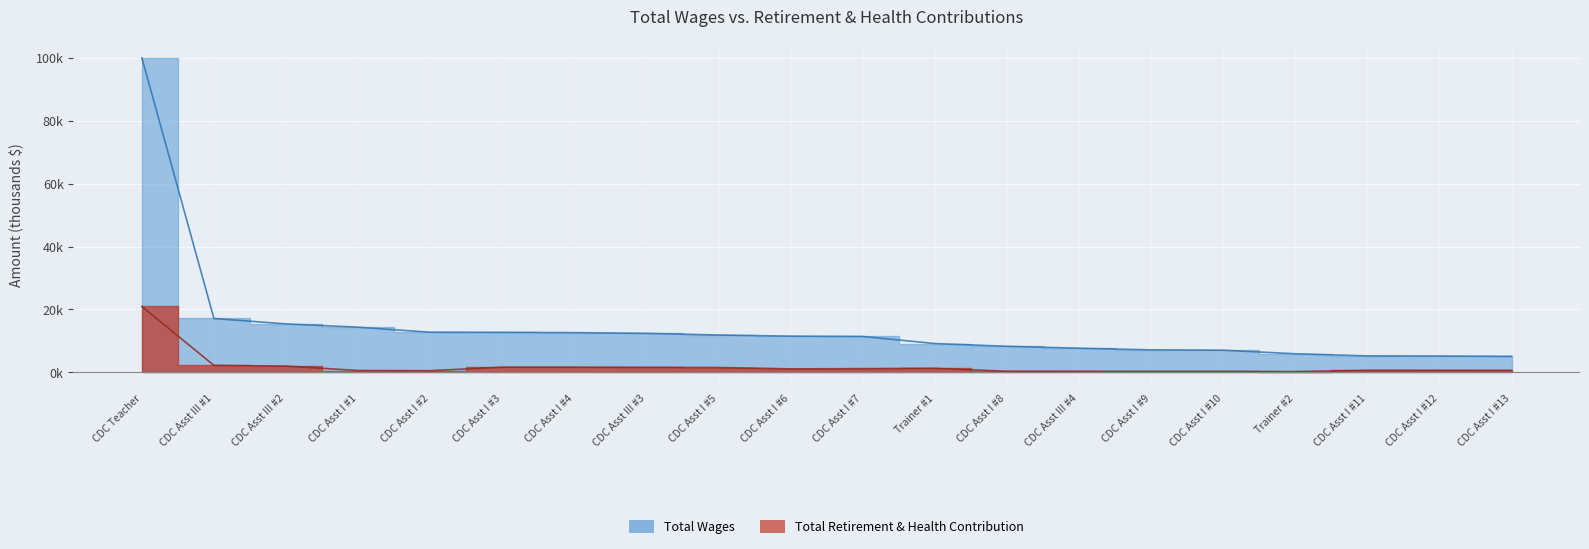

What is the difference between the highest and lowest values at Trainer #1?

7.9